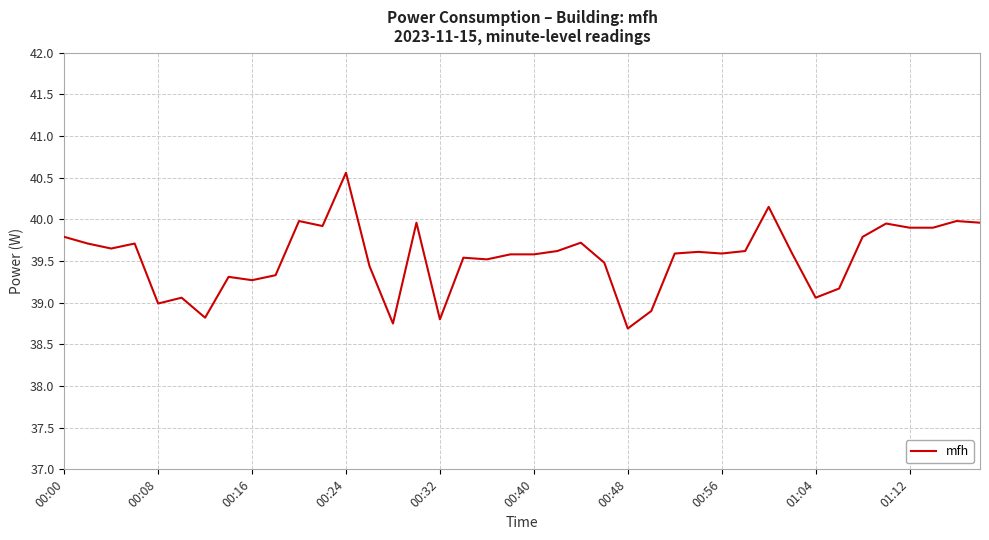

What is the greatest value displayed?

40.6